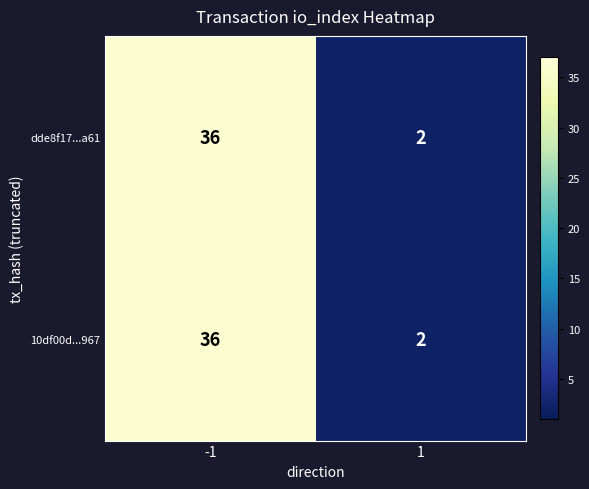

Rank the categories by dde8f17...a61 value from highest to lowest.

-1, 1